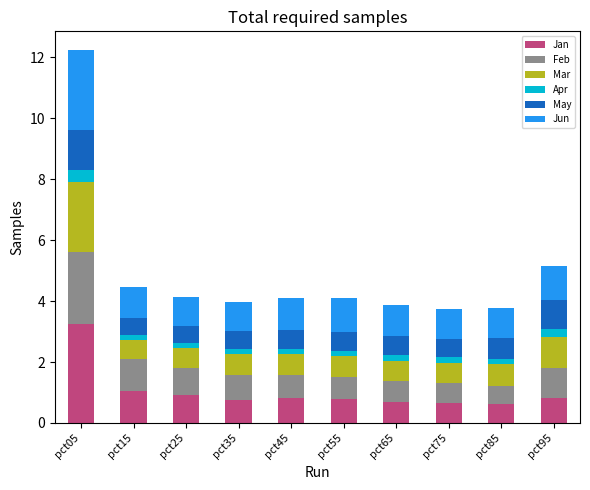

At which category is the sum across all series the highest?

pct05